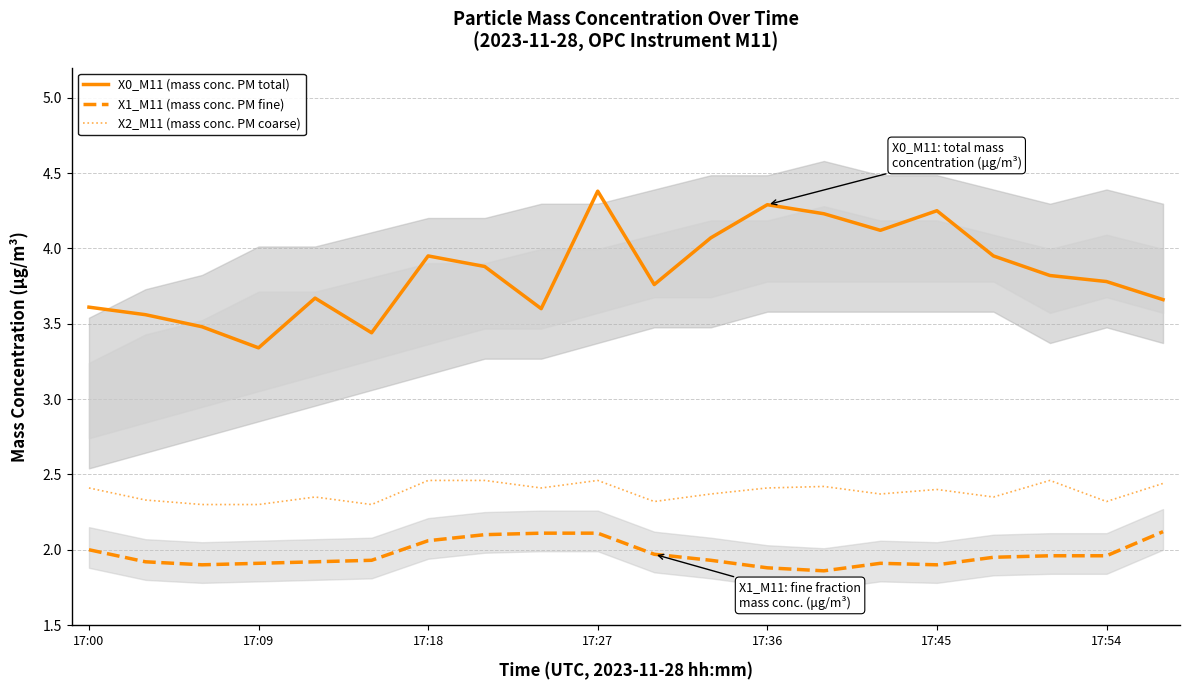

How many interior local valleys does the X2_M11 (mass conc. PM coarse) series have?

6